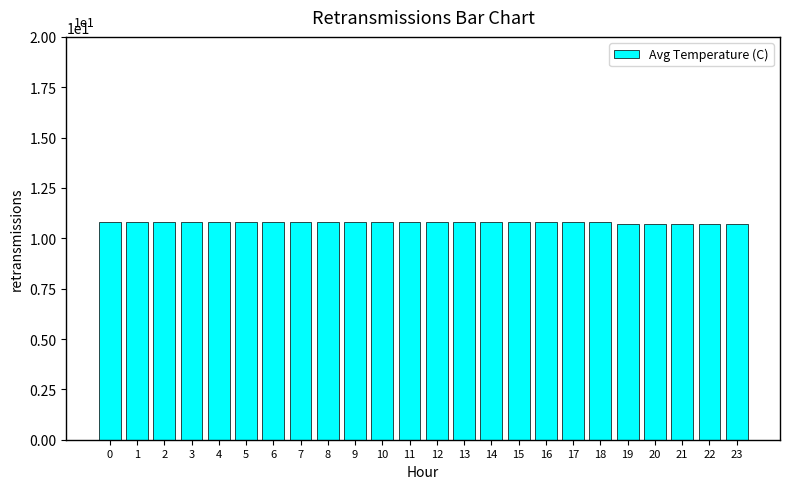

What is the difference between the values at 22 and 14?

0.1